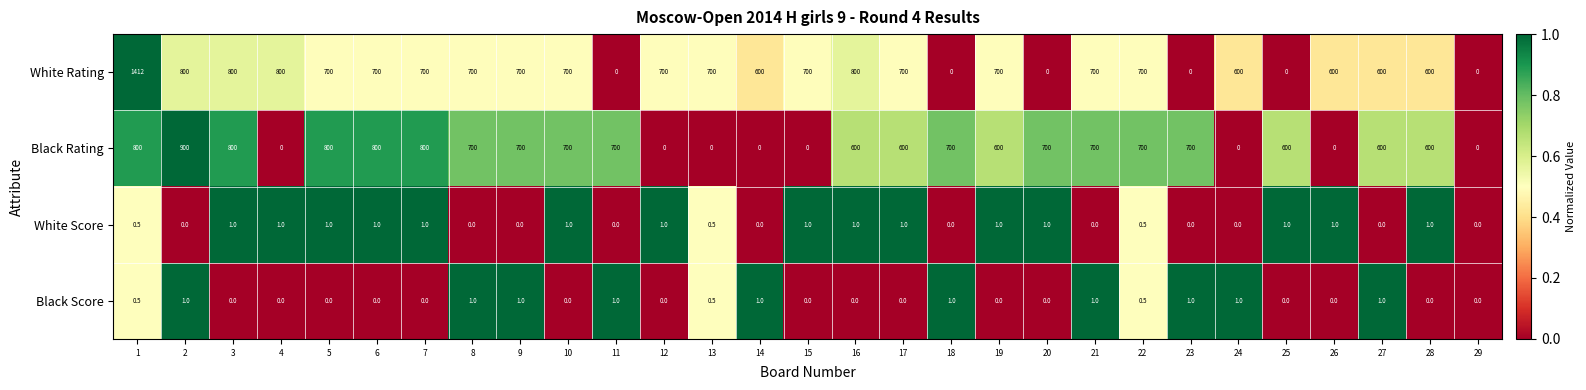

What is the difference between the maximum and minimum values in the Black Rating series?

900.0